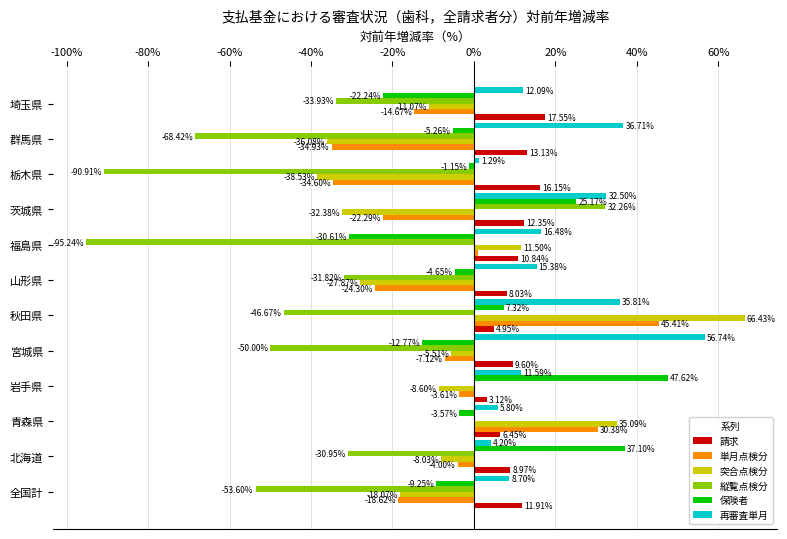

What is the sum of all 再審査単月 values?

237.3